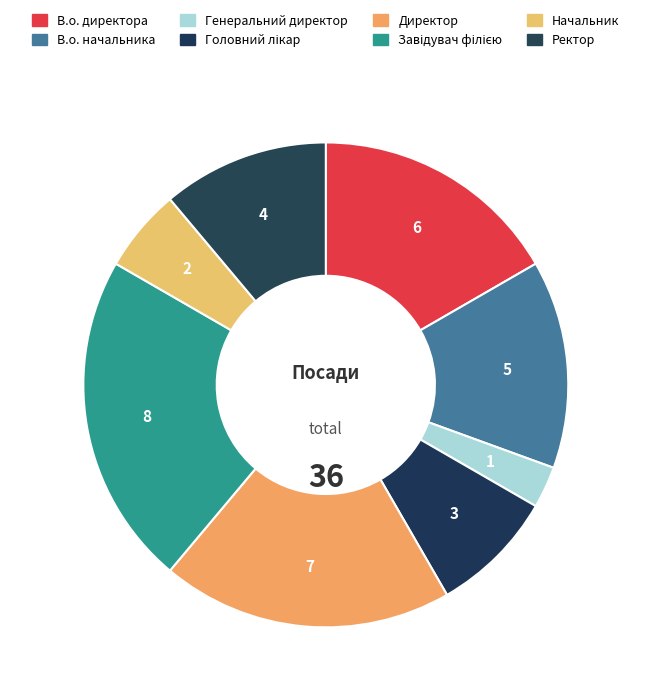

Is there any slice that represents more than half of the pie?

No